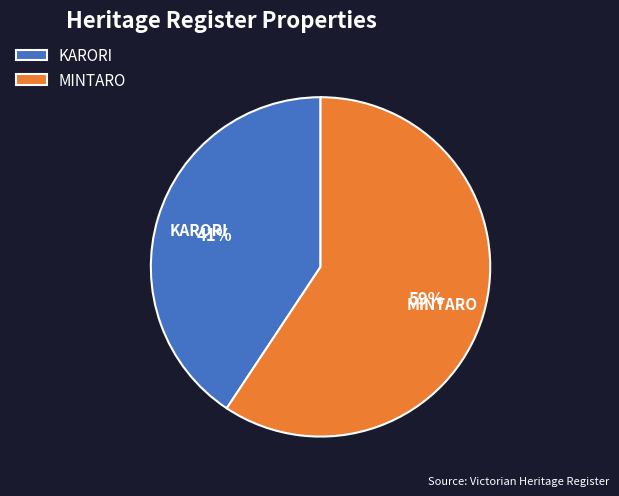

Does KARORI account for over 50% of the chart?

No